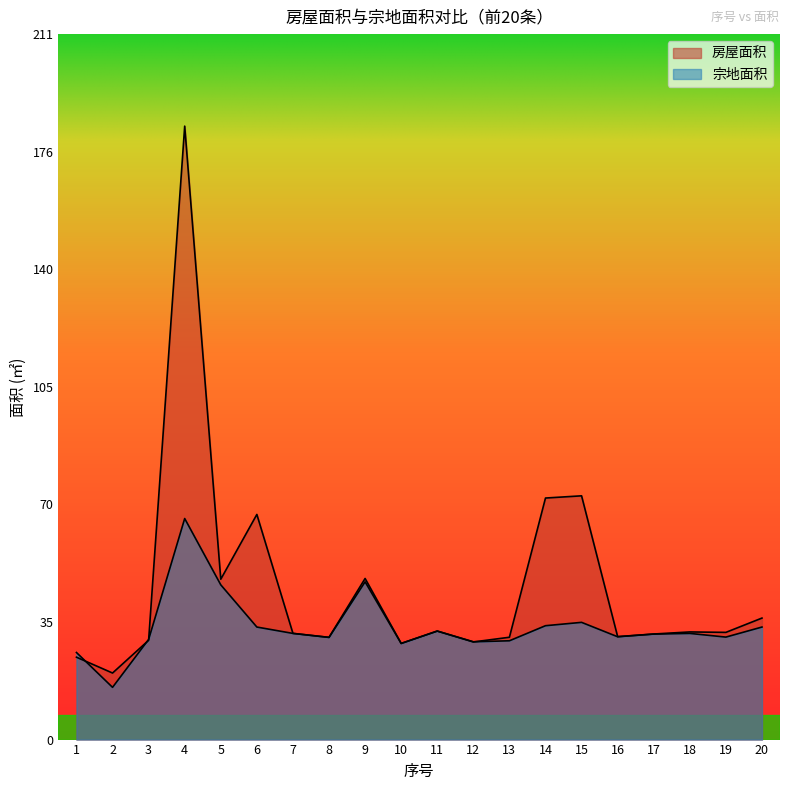

Which series has the largest range (max minus min)?

房屋面积